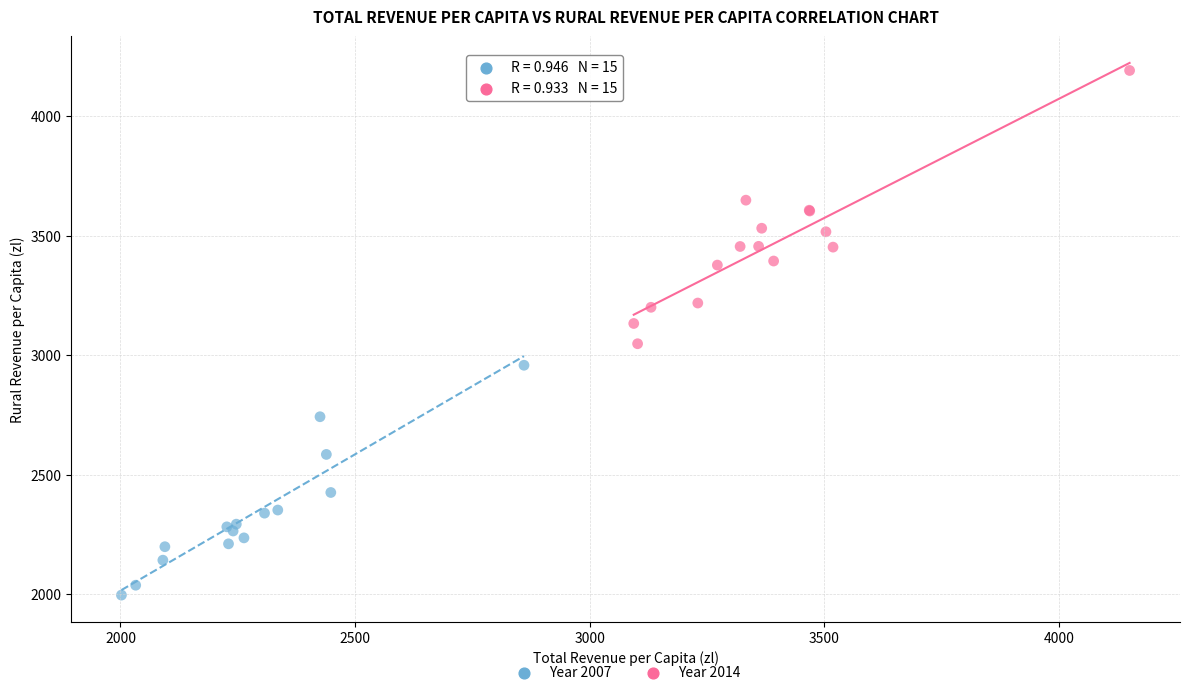

Which series contains the highest Y value?

Year 2014